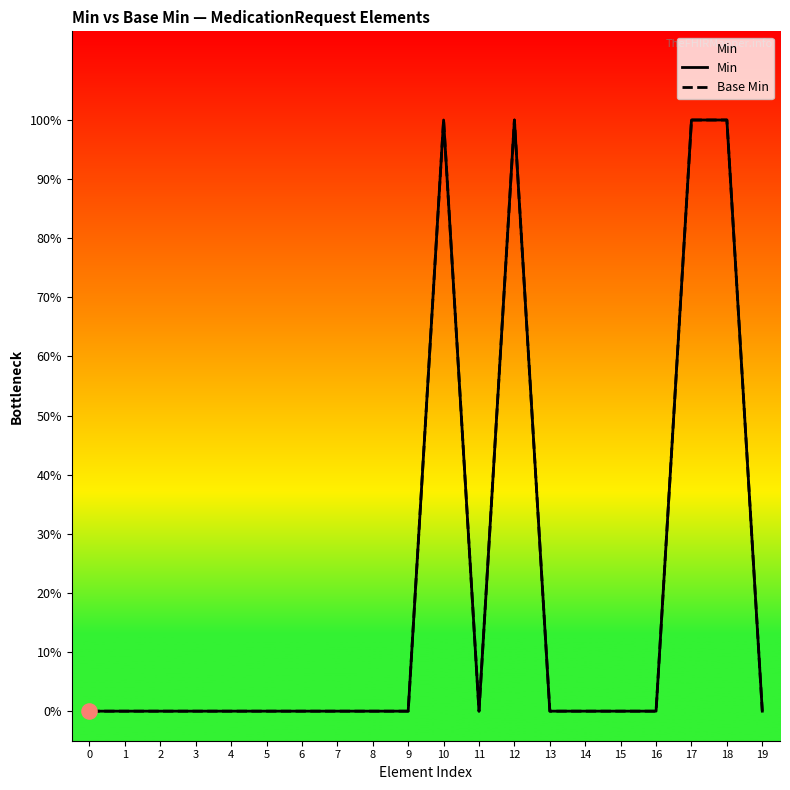

At which category is the sum across all series the highest?

10